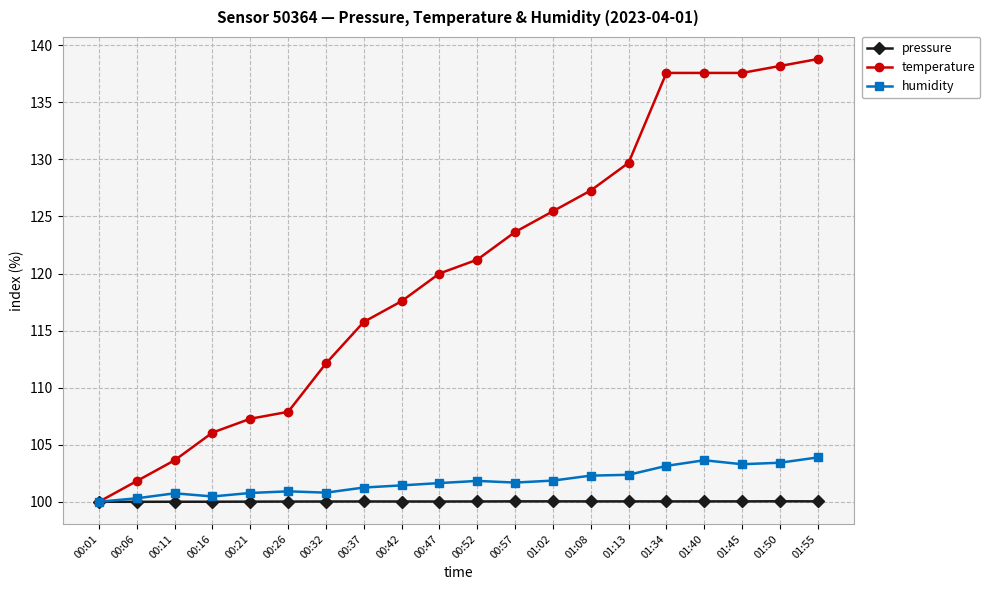

What is the label of the 8th point from the left?

00:37